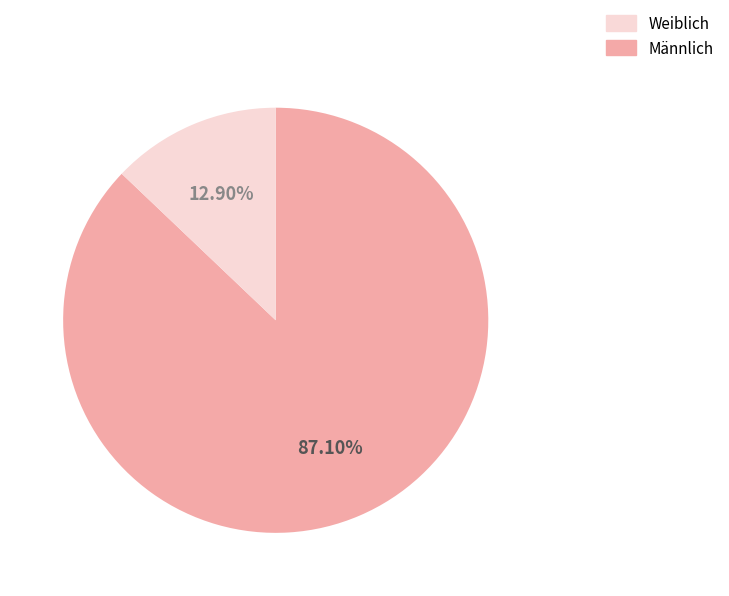

Rank the categories by value from lowest to highest.

Weiblich, Männlich